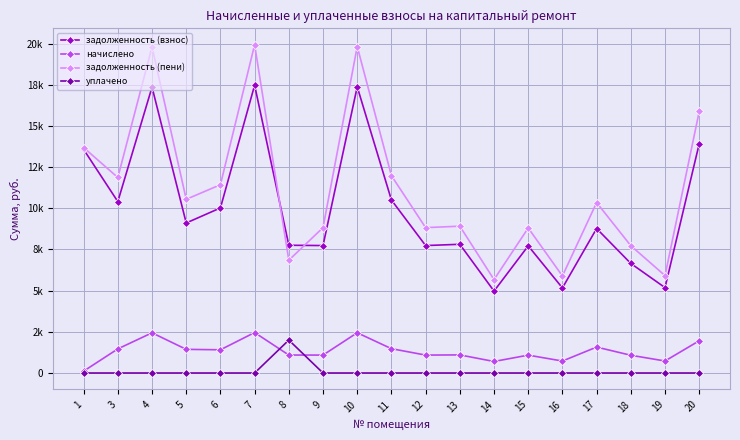

Is the value of начислено at 13 greater than the value of задолженность (взнос) at 4?

No